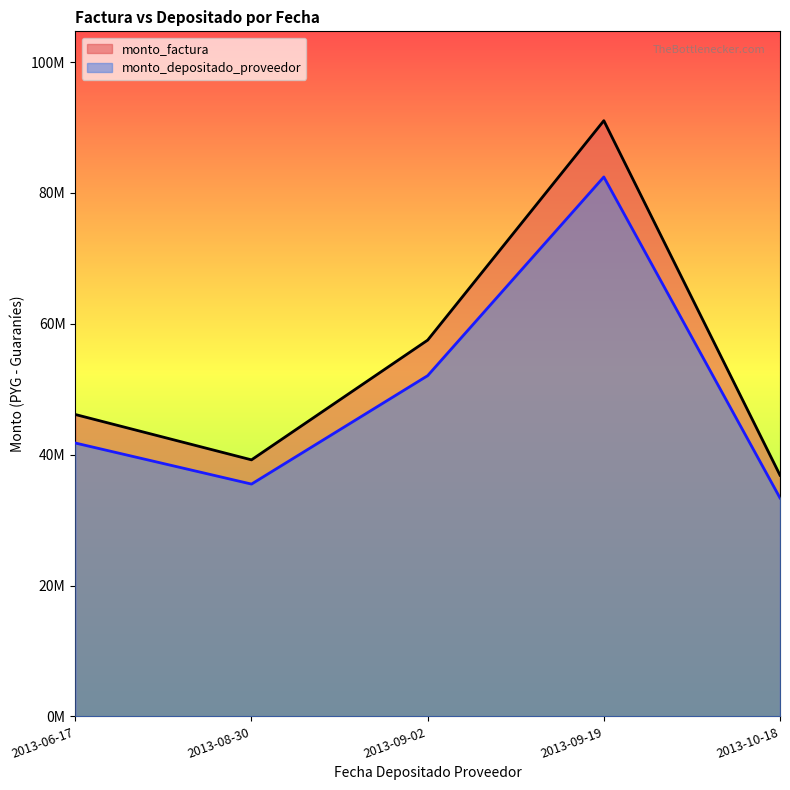

What is the label of the 5th point from the right?

2013-06-17